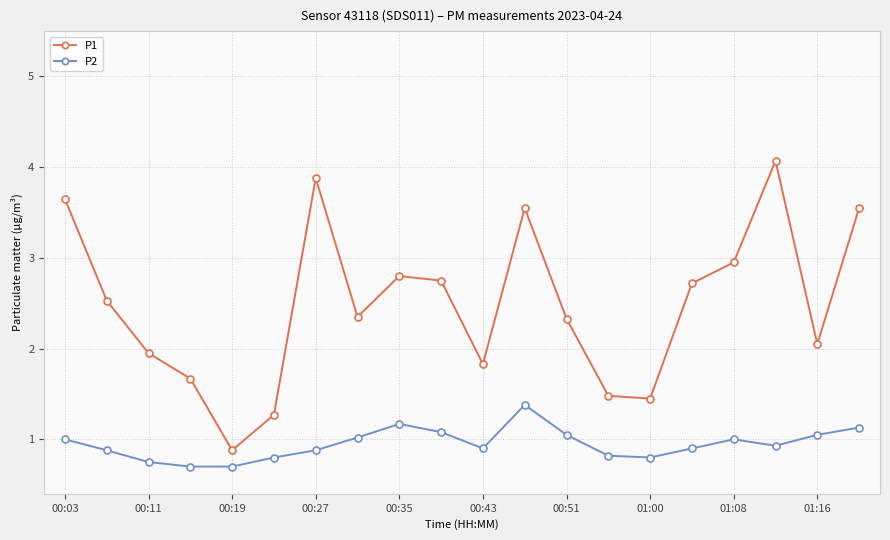

Does the chart display data point markers on the line(s)?

Yes